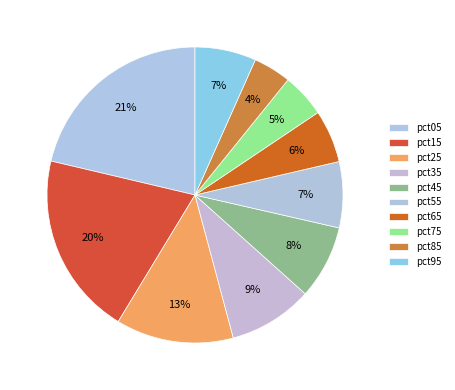

Is it true that pct75 is 5% of the pie?

True